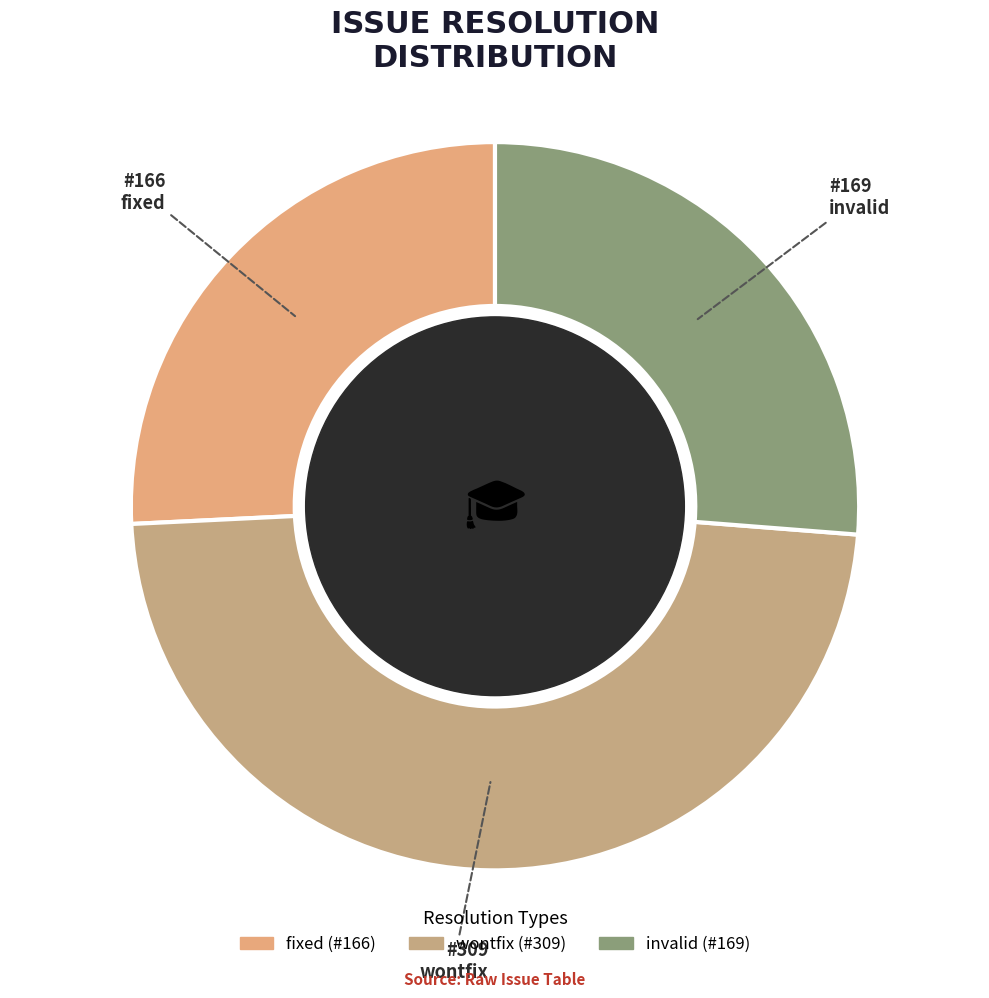

Count the number of slices in the pie.

3